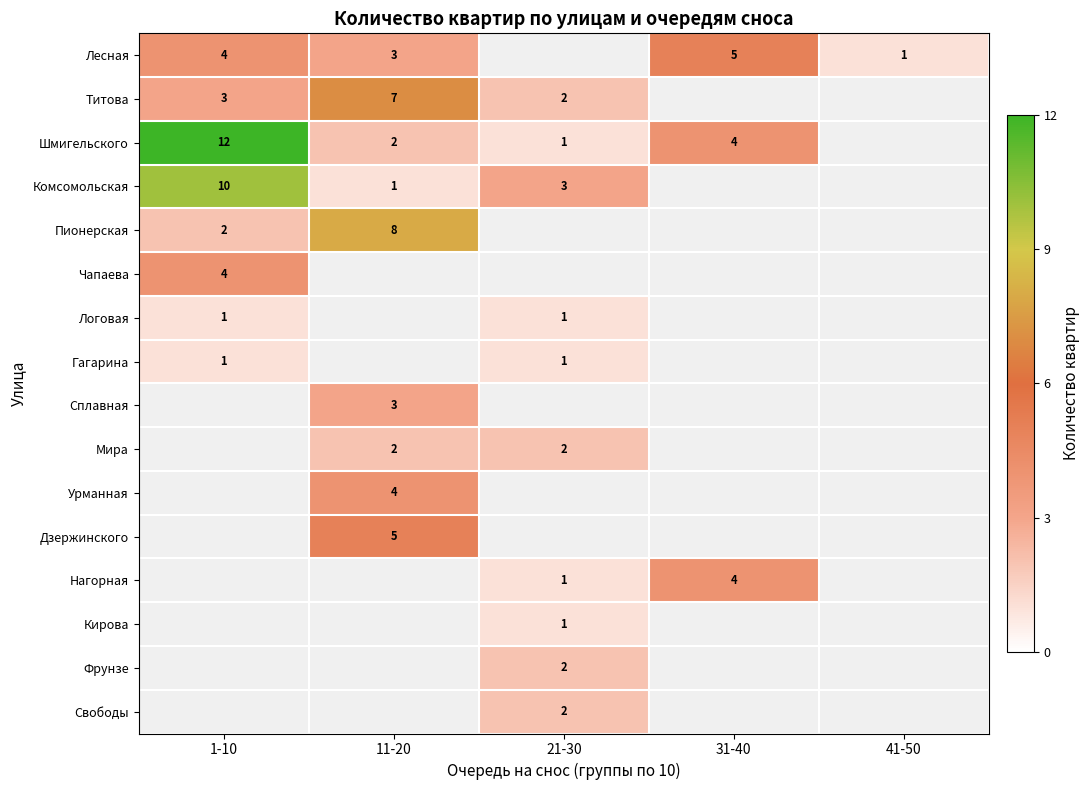

True or false: Комсомольская has a value of 0 at 11-20.

False